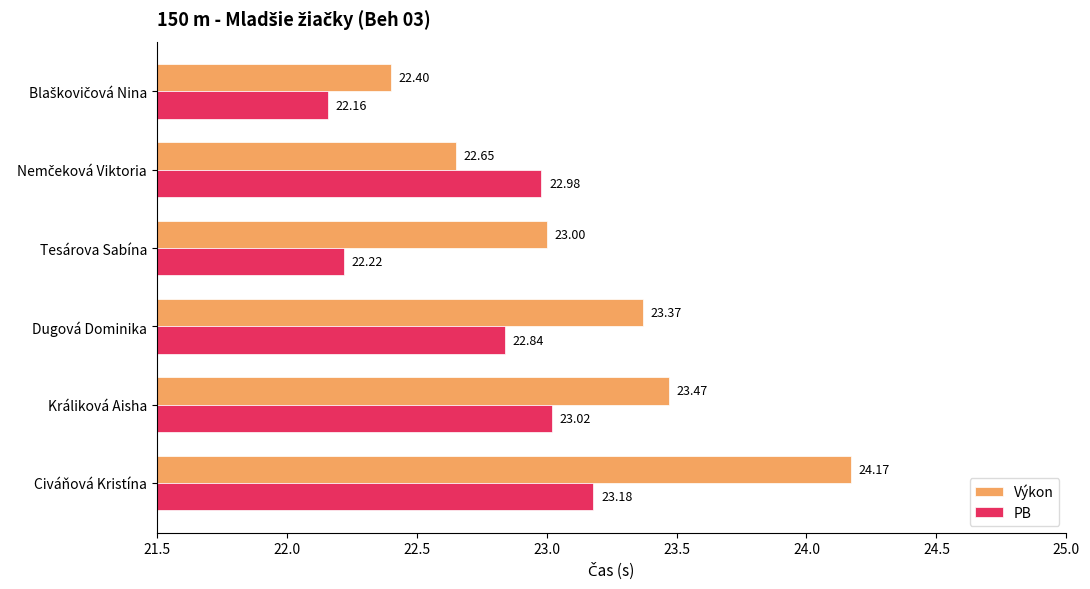

Which series has the largest total across all categories?

Výkon